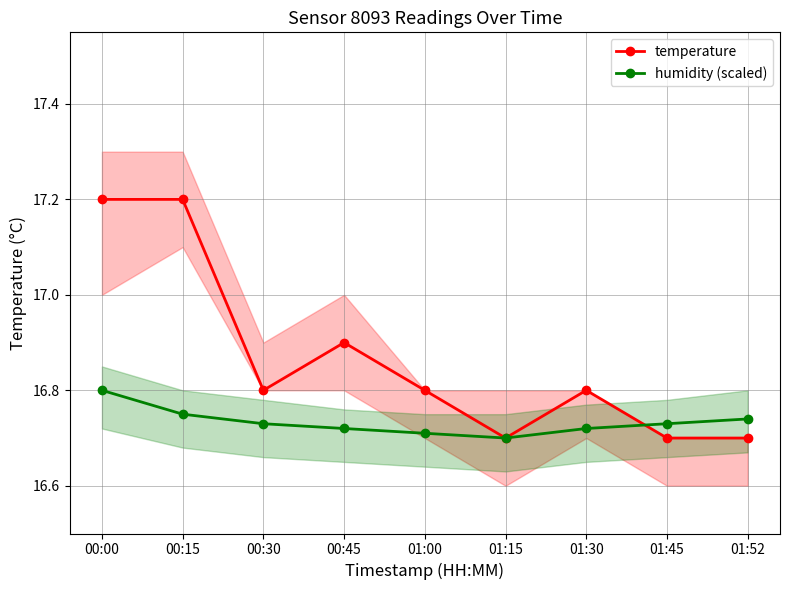

Which series changed the most between 00:00 and 00:30?

temperature